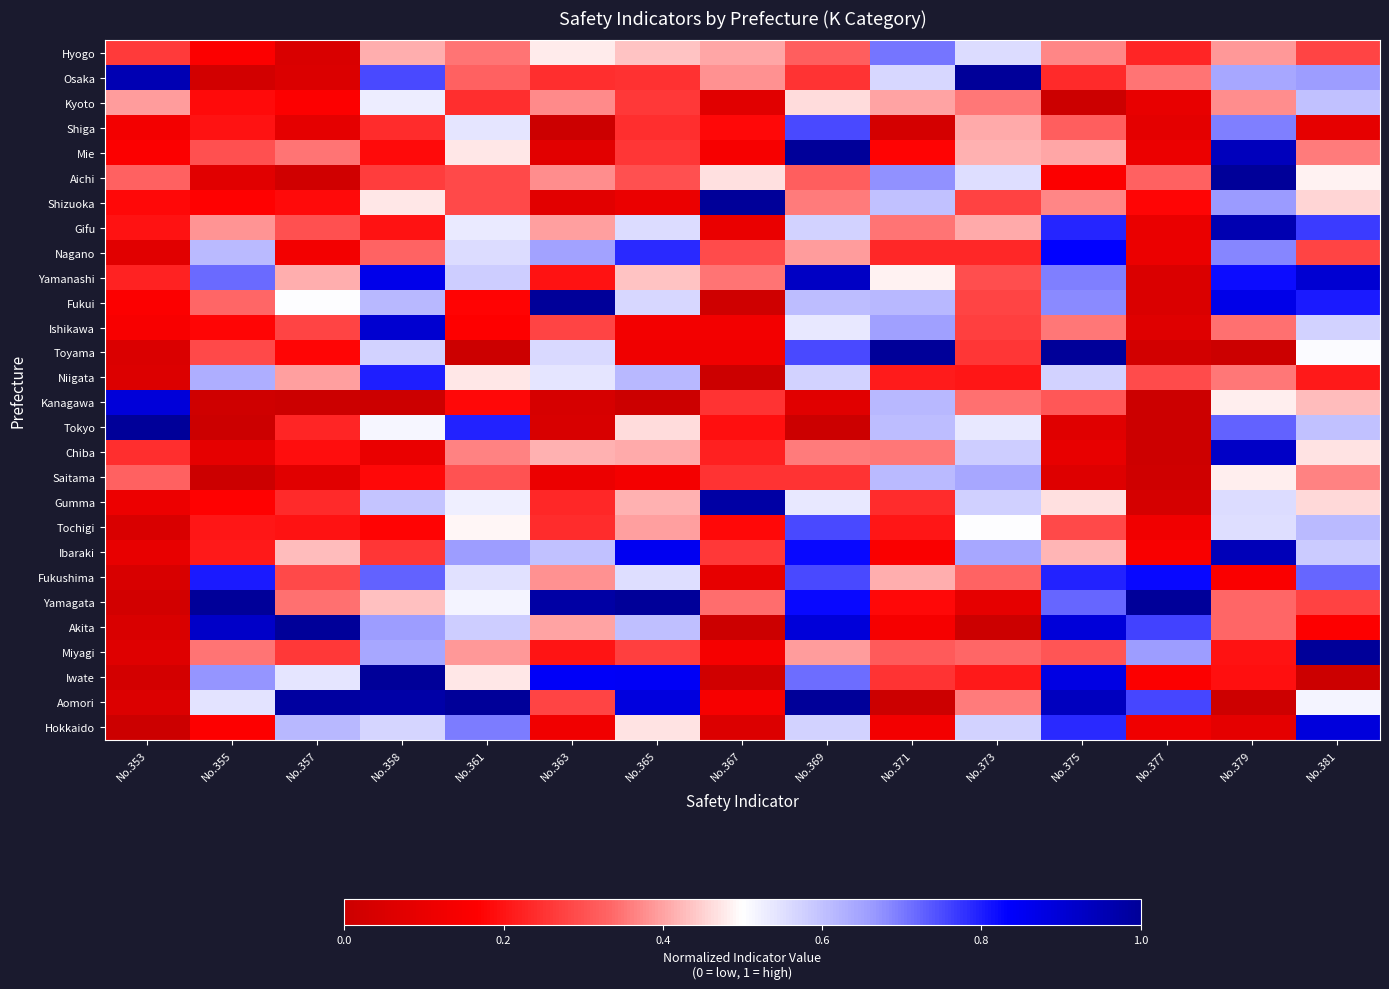

List the labels in order of value, smallest first.

No.357, No.355, No.377, No.353, No.381, No.369, No.361, No.375, No.379, No.367, No.358, No.365, No.363, No.373, No.371